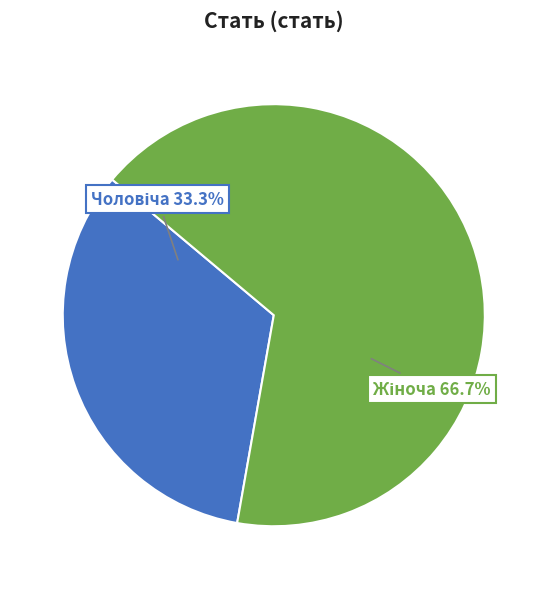

Is there any slice that represents more than half of the pie?

Yes